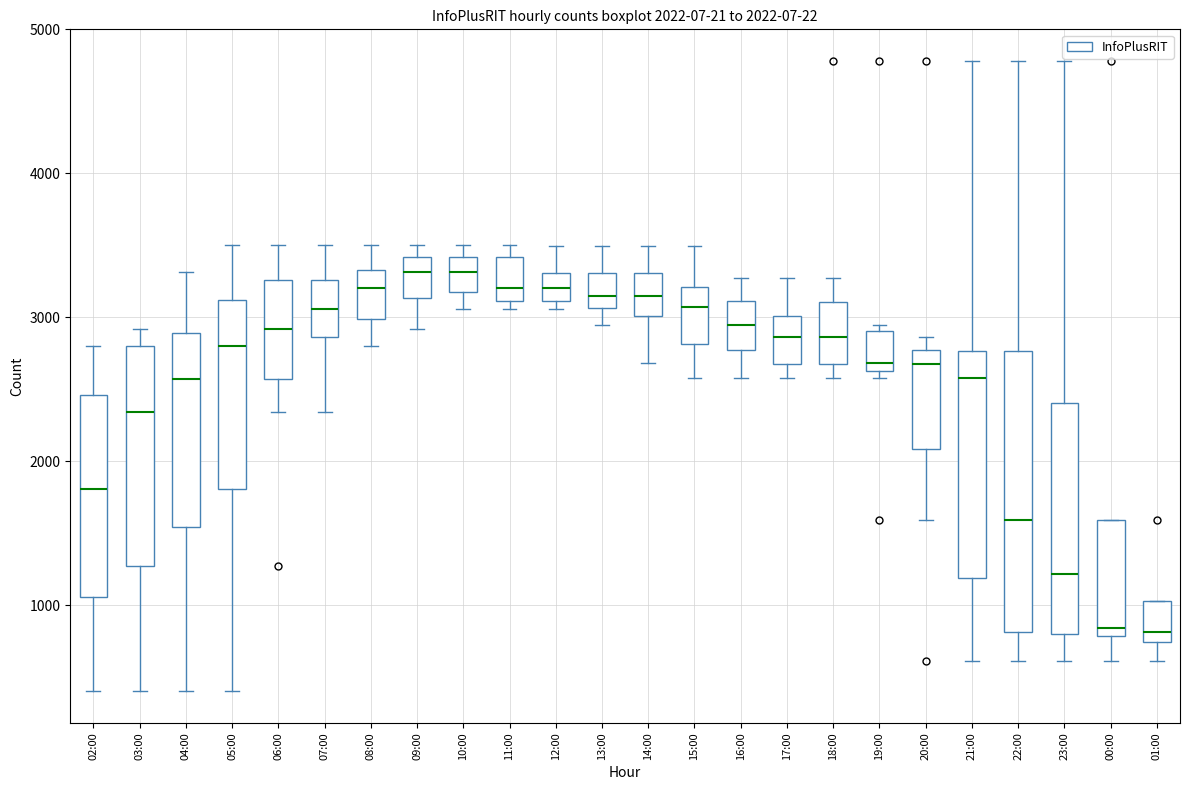

Comparing the boxes themselves (not the whiskers), which one is the tallest?

22:00